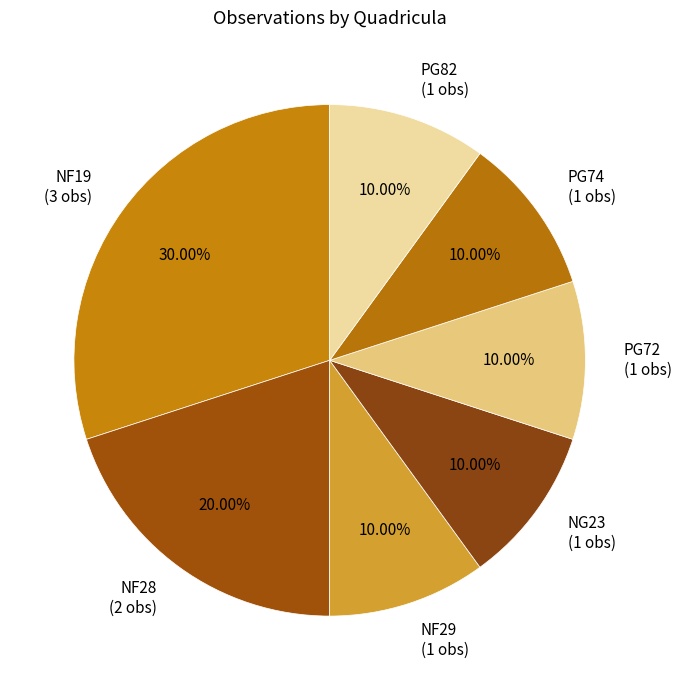

What is the ratio of the value at NF29 to the value at PG82?

1.0